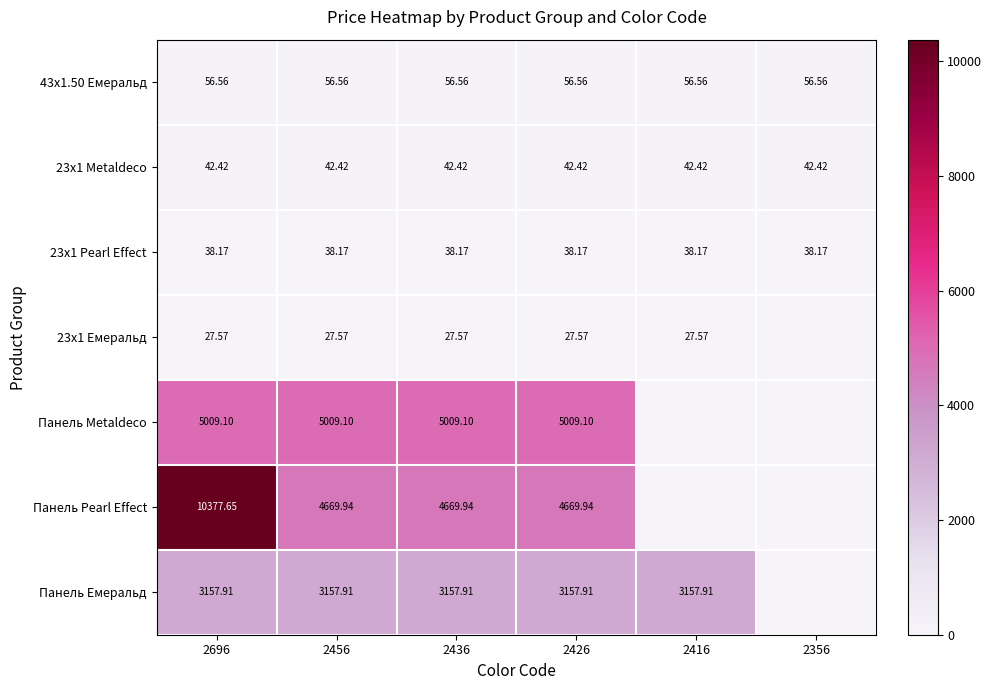

Is the value of Панель Pearl Effect at 2456 greater than the value of 43x1.50 Емеральд at 2416?

Yes